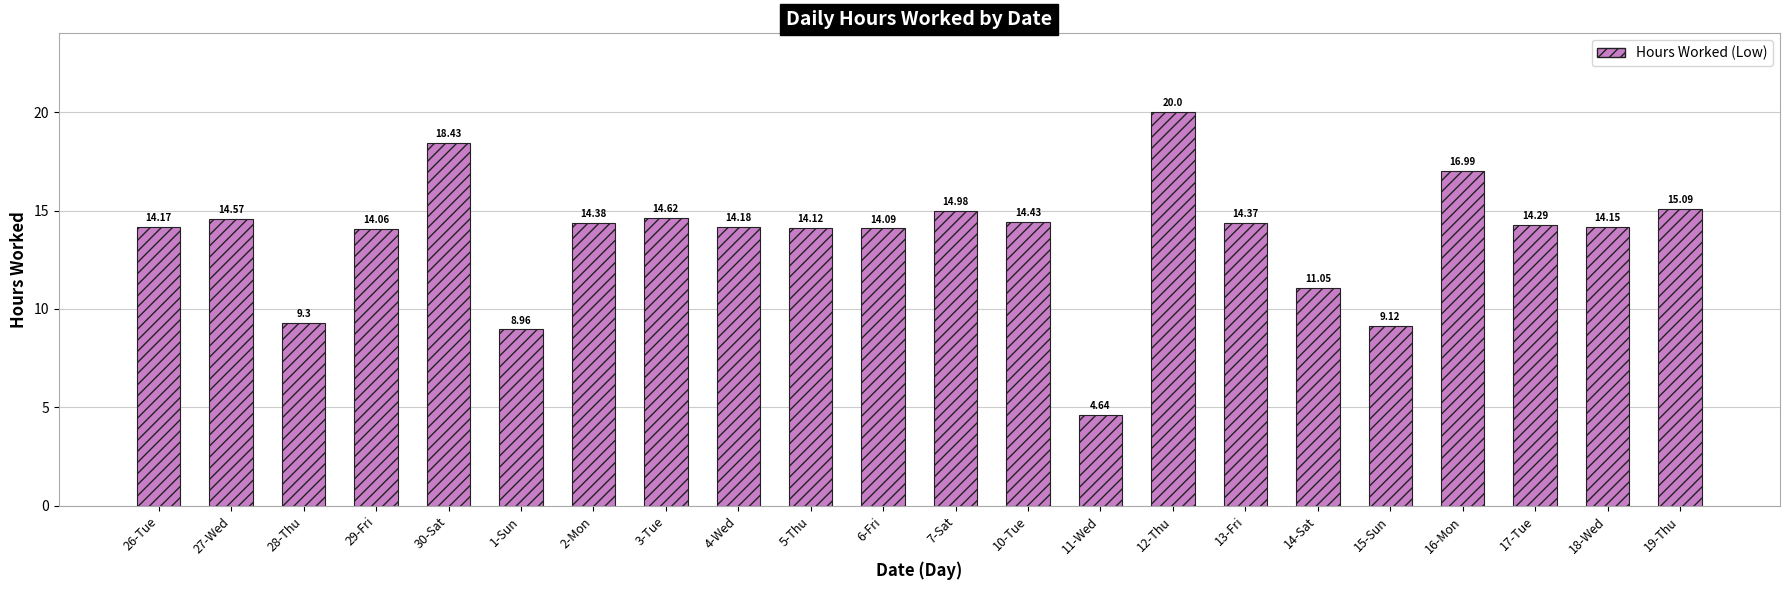

What position from the left is 10-Tue?

13